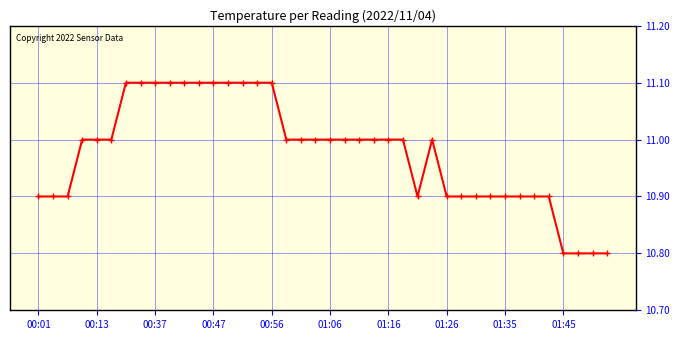

What is the value of the 4th point from the left?

11.0